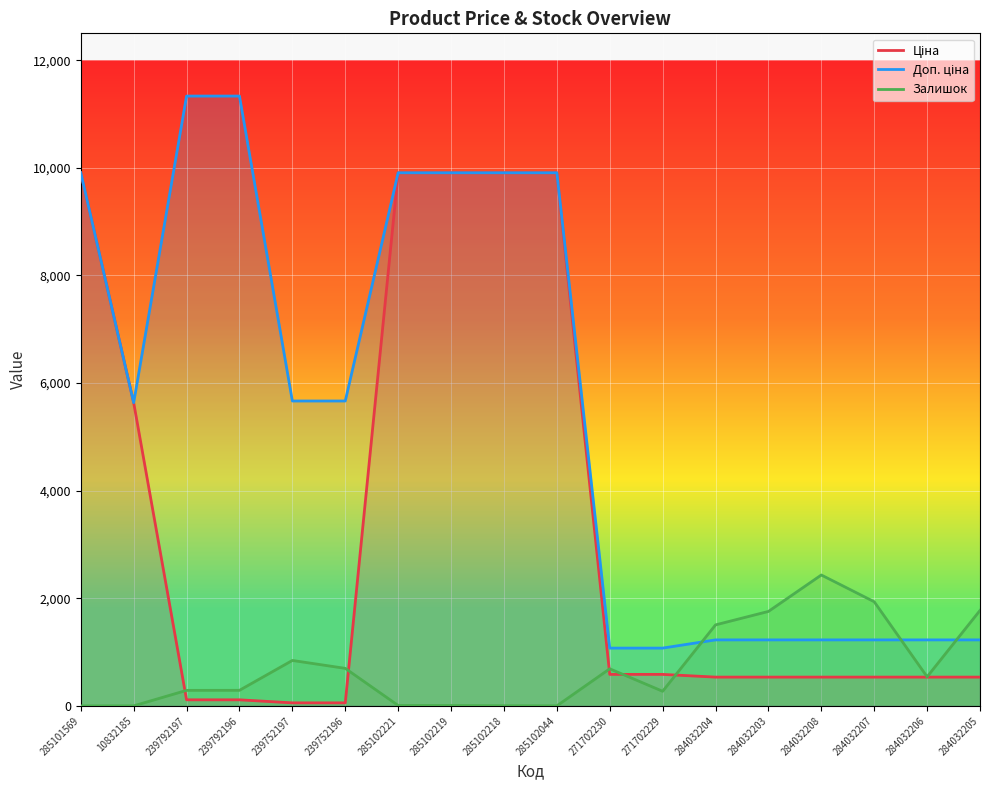

At which label does Залишок first exceed 541?

239752197